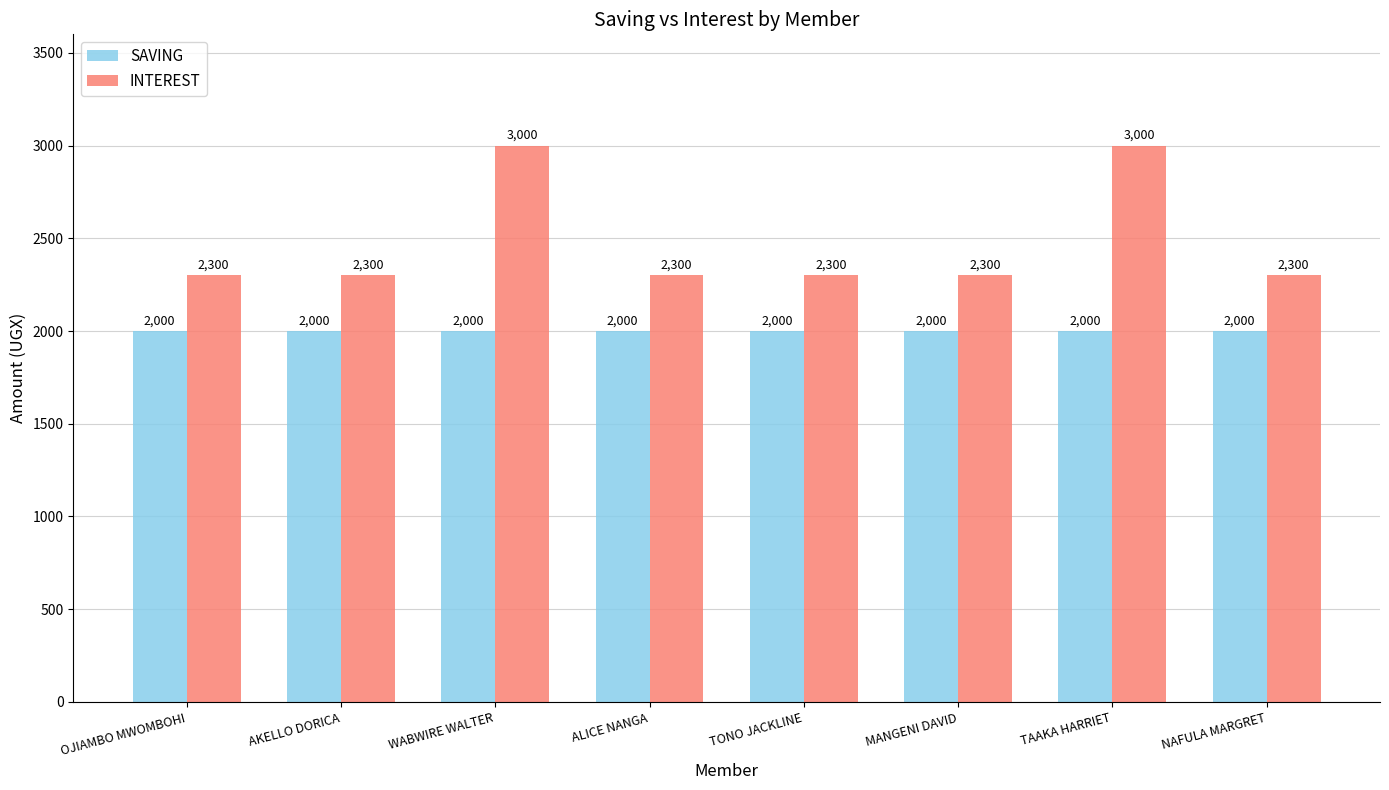

Which series has the largest range (max minus min)?

INTEREST